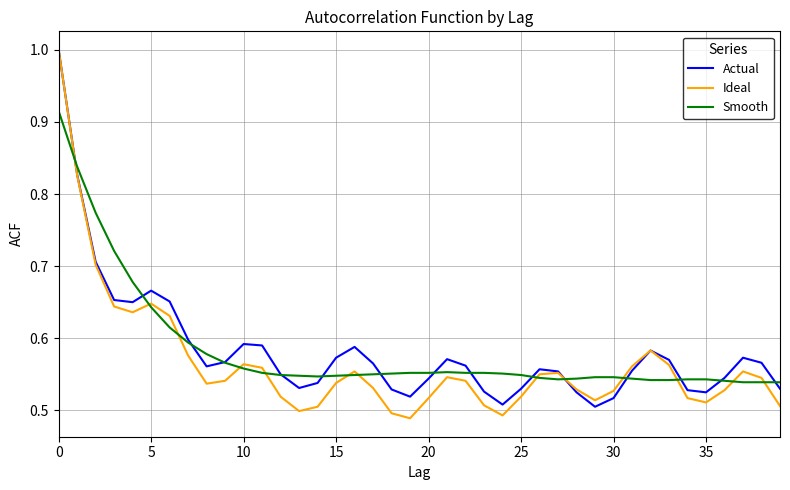

Does the chart have visible grid lines?

Yes